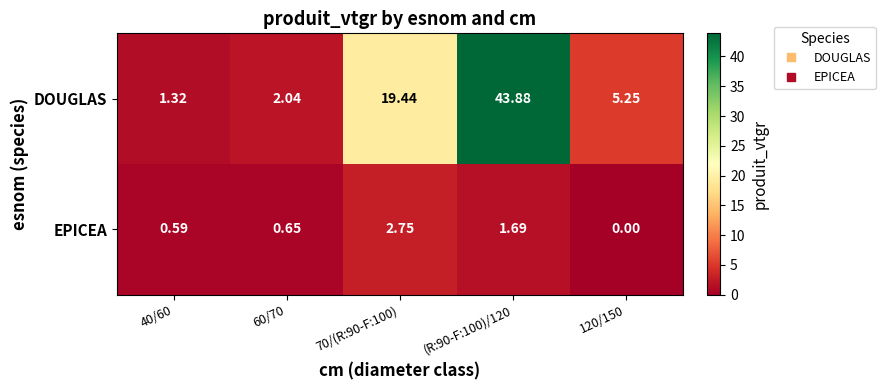

Rank the series by their maximum value, from highest to lowest.

DOUGLAS, EPICEA